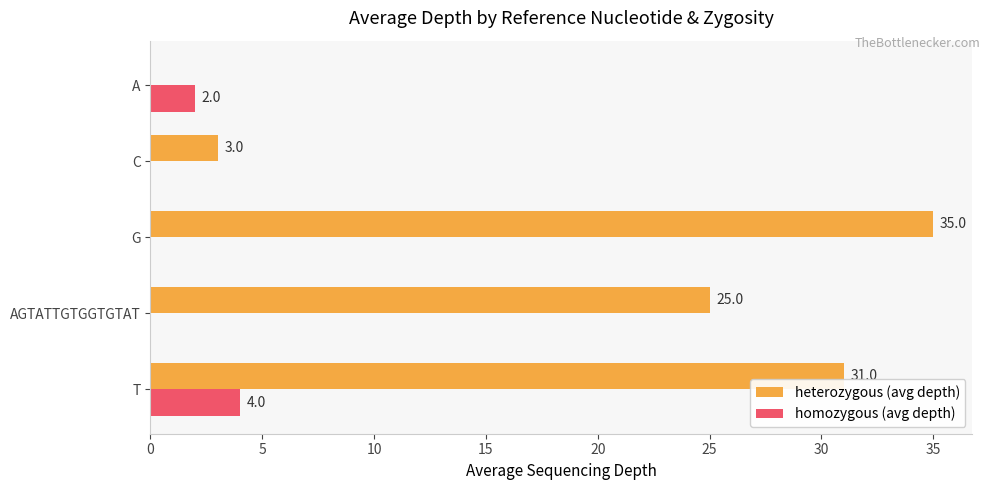

What is the average value of the homozygous (avg depth) series?

1